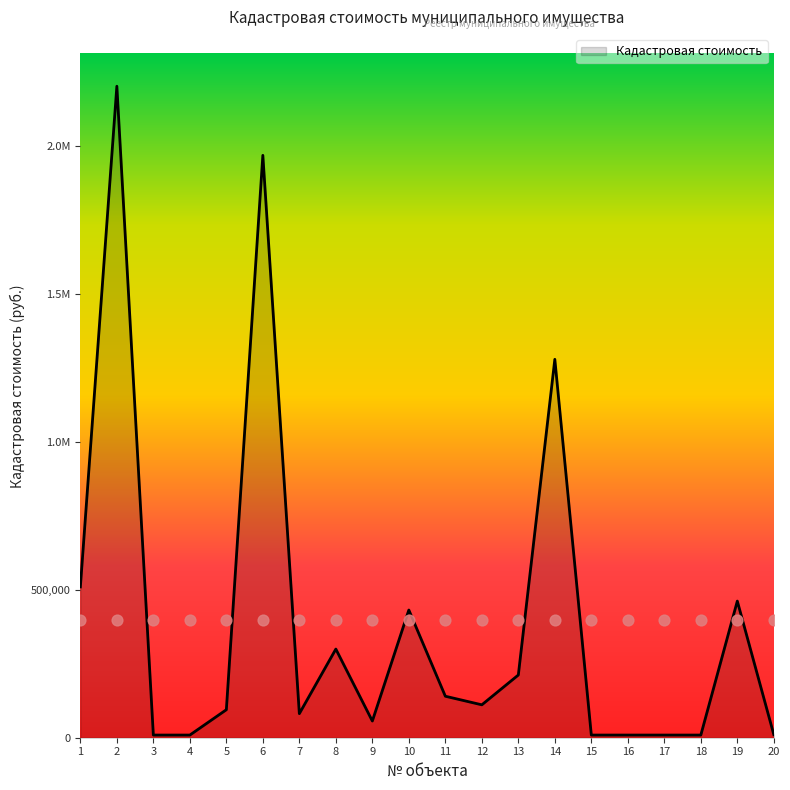

Between 19 and 7, which is larger?

19